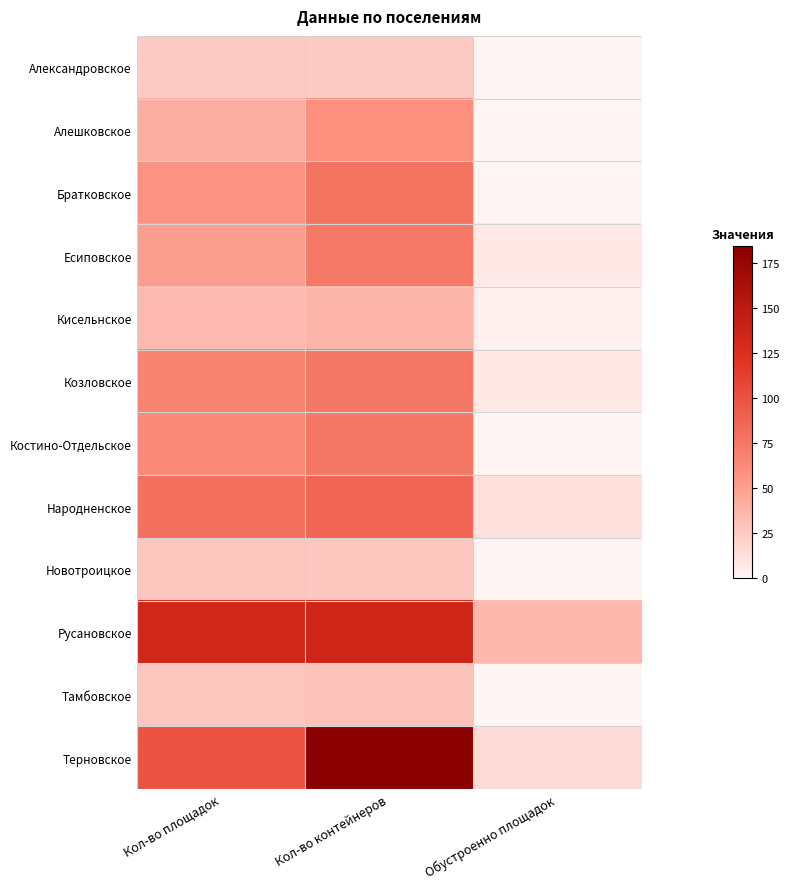

What is the total value across all series at Кол-во площадок?

707